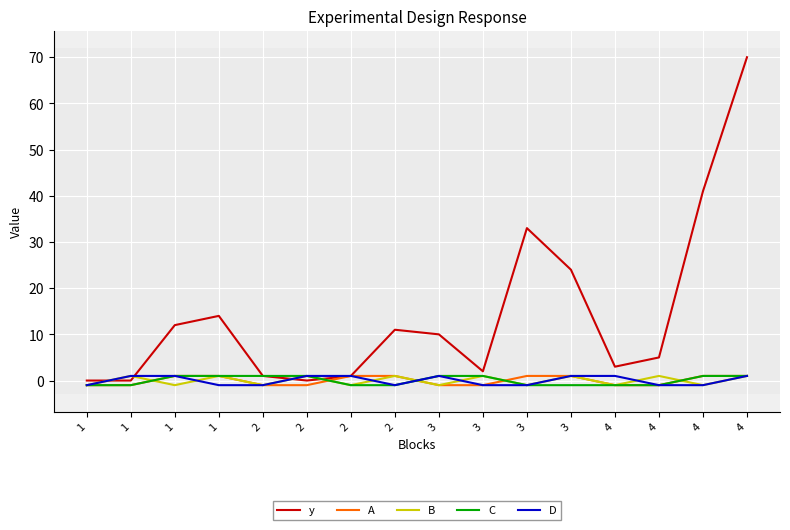

True or false: C has a value of -1 at 3.

True